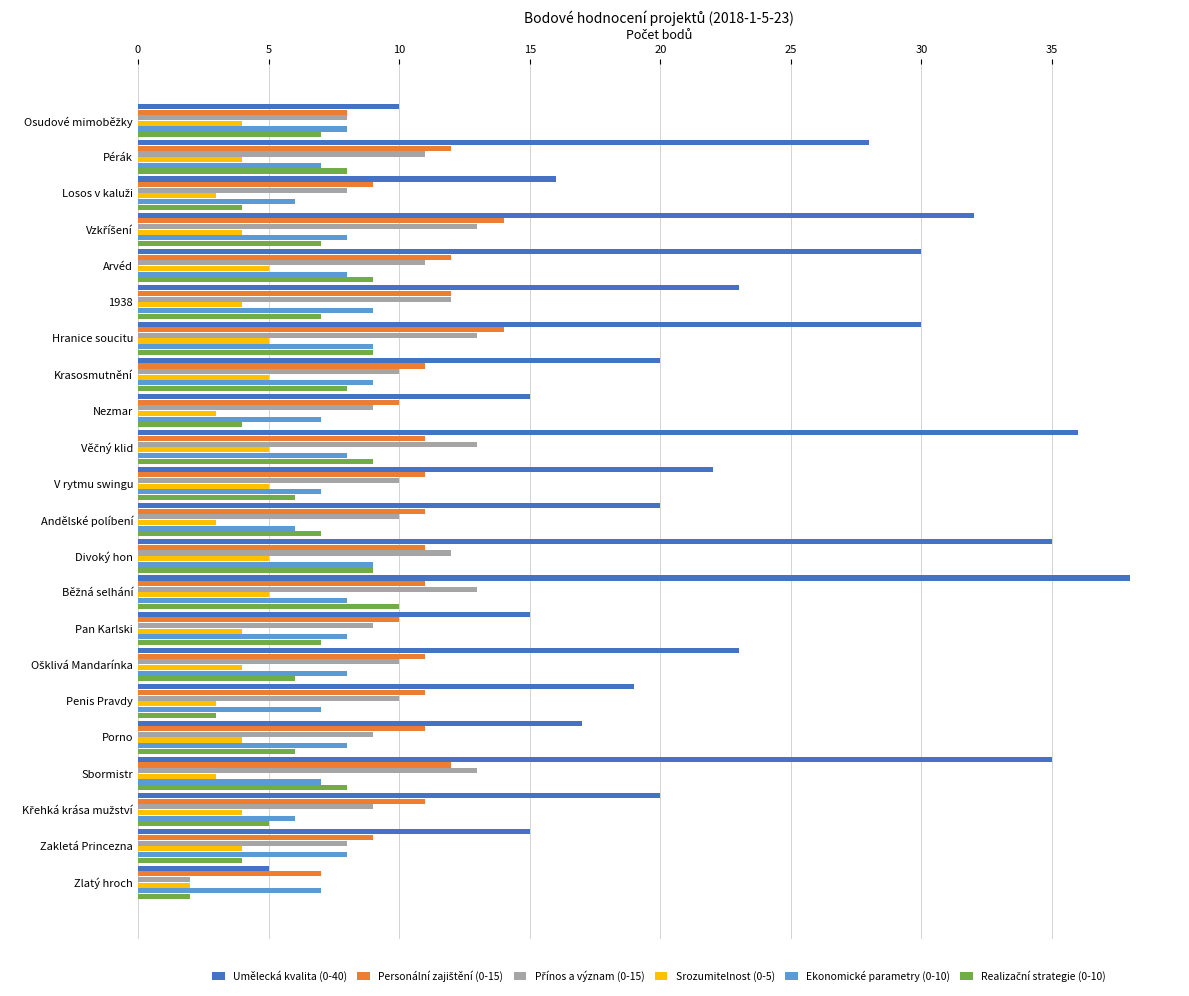

Which series has the largest total across all categories?

Umělecká kvalita (0-40)